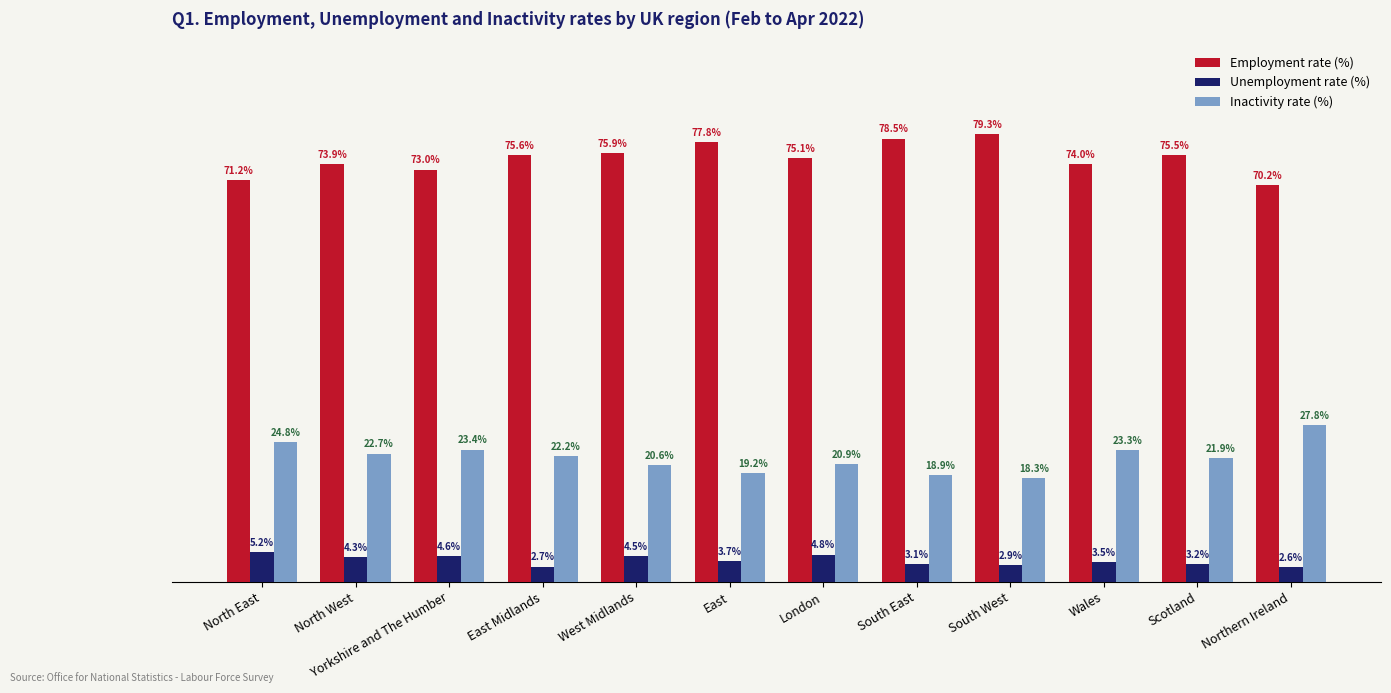

Is the value of Employment rate (%) at Yorkshire and The Humber greater than the value of Unemployment rate (%) at North West?

Yes